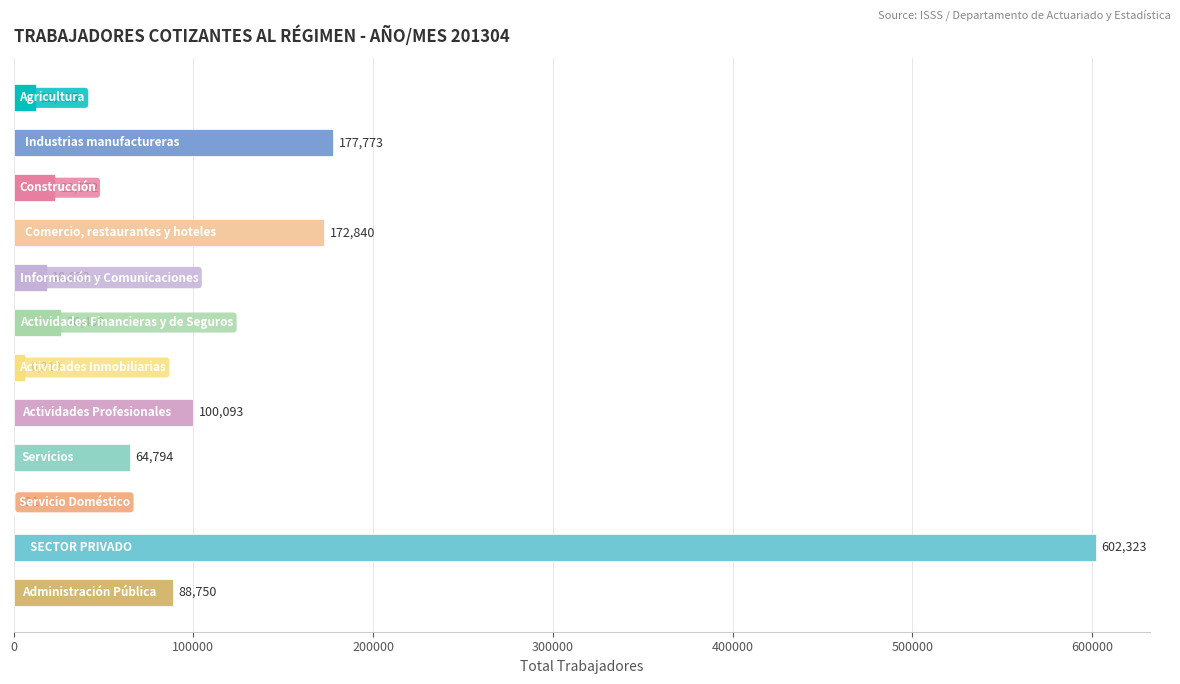

What is the maximum value shown in the chart?

602323